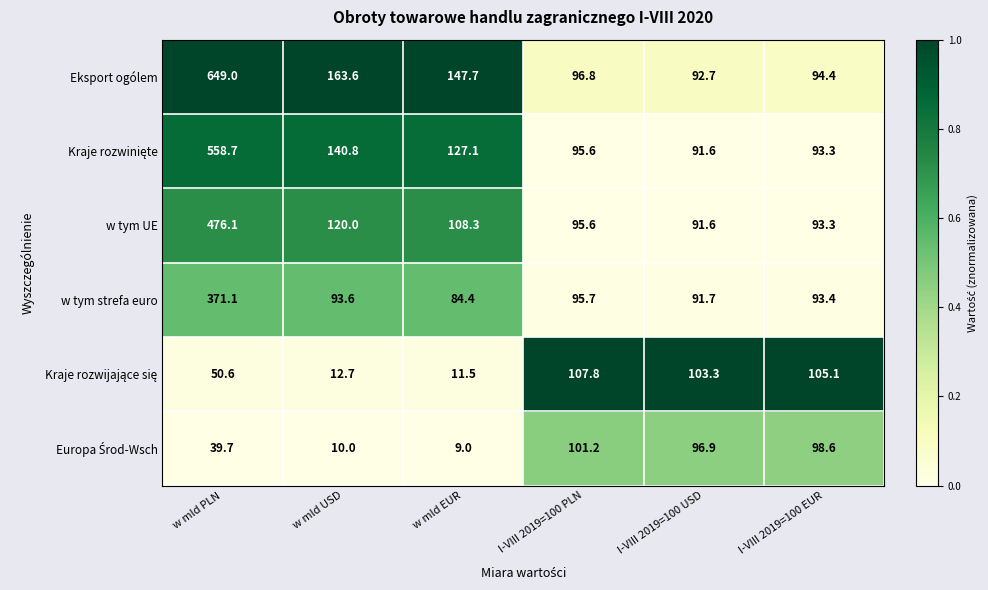

What is the spread (max minus min) of values at w mld USD?

153.6